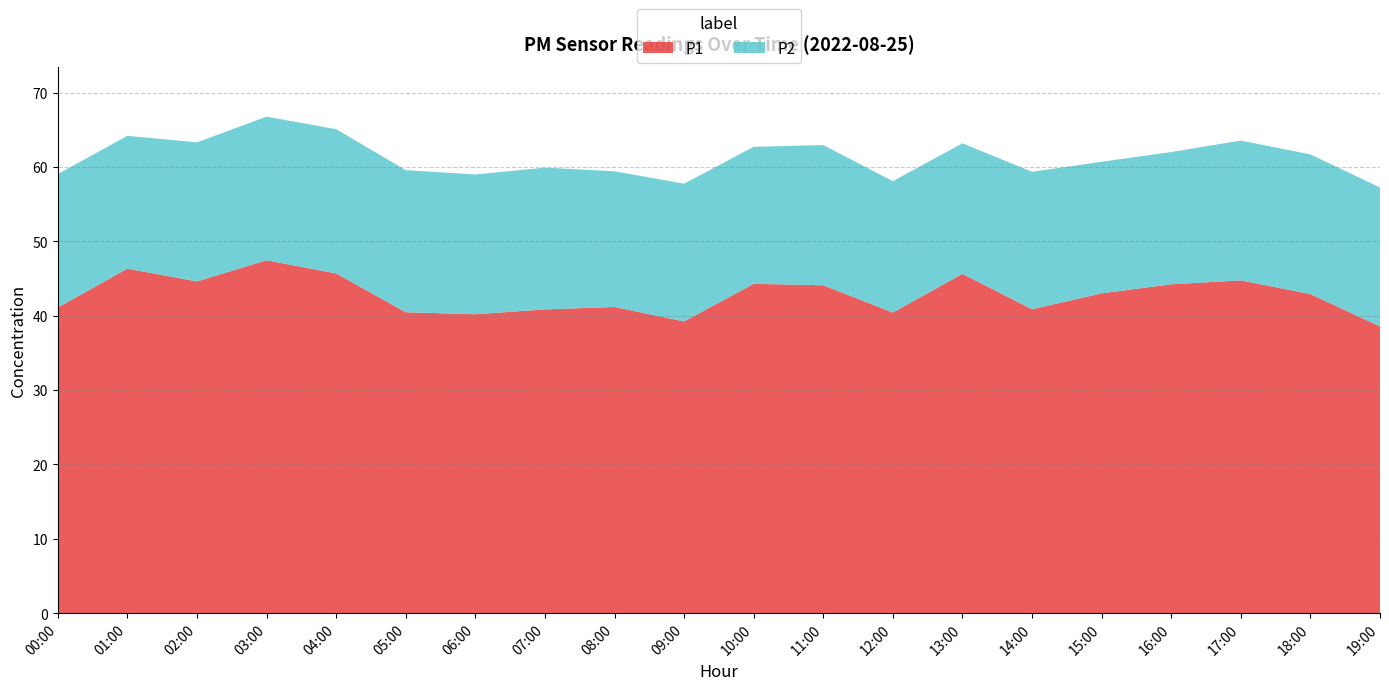

What is the total value across all series at 10:00?

62.7